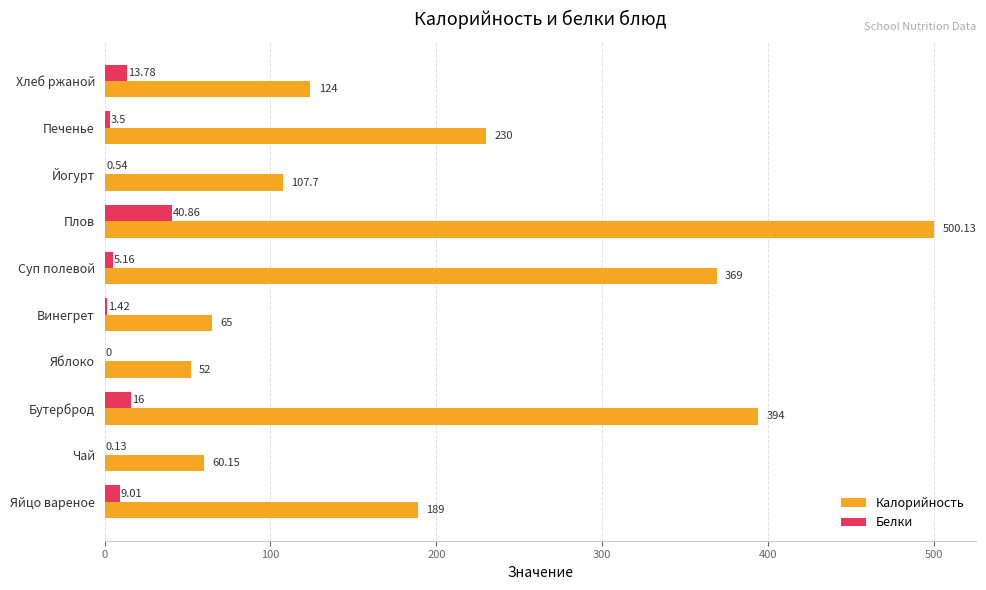

Which series has the largest total across all categories?

Калорийность